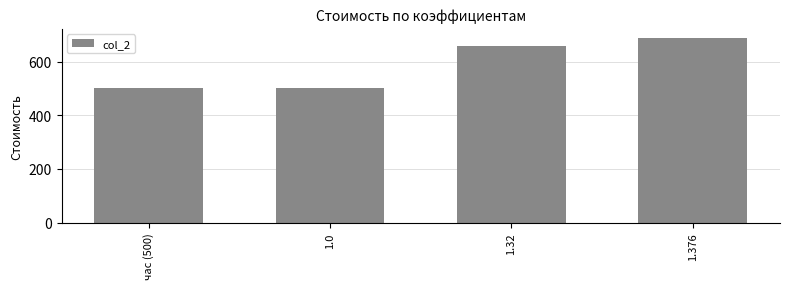

Between 1.32 and 1.376, which is larger?

1.376